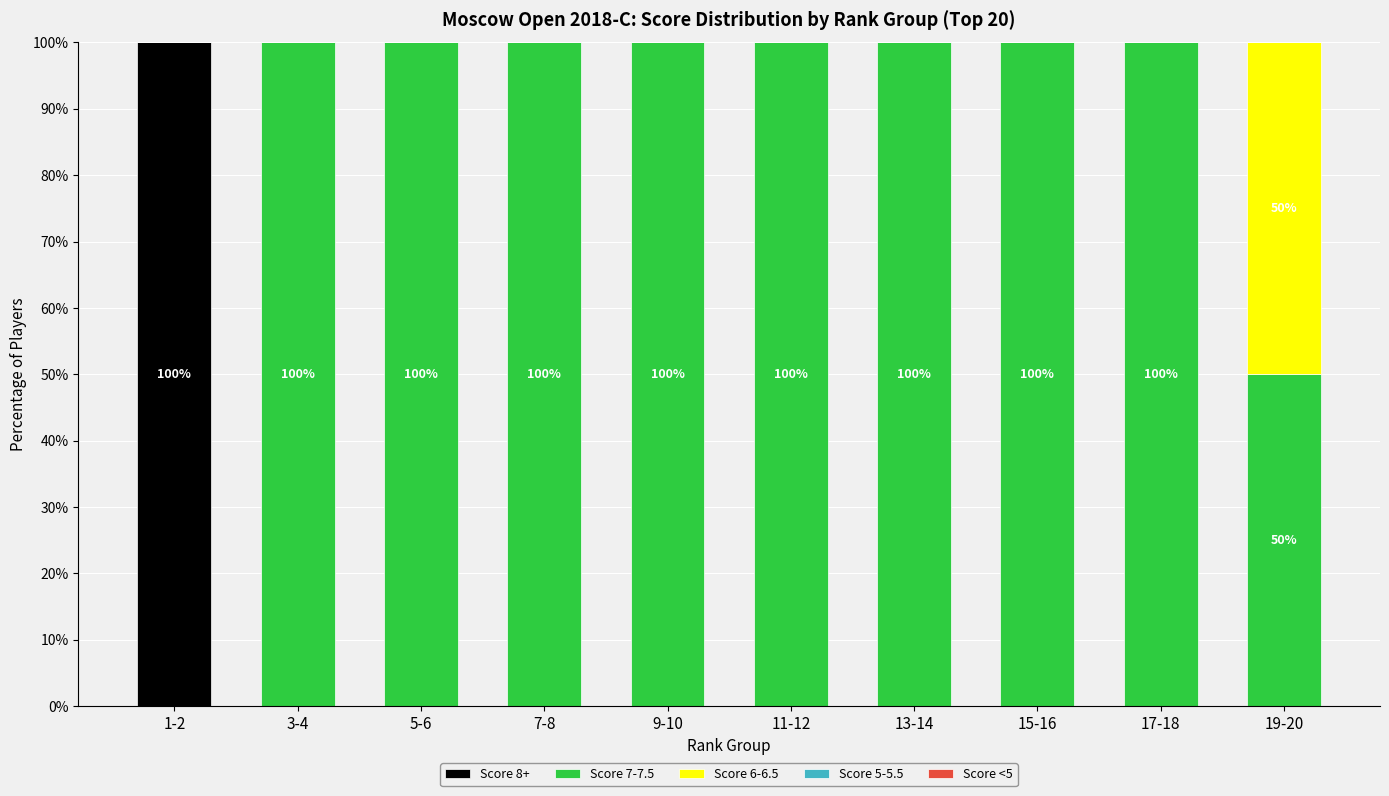

What is the total value across all series at 7-8?

100